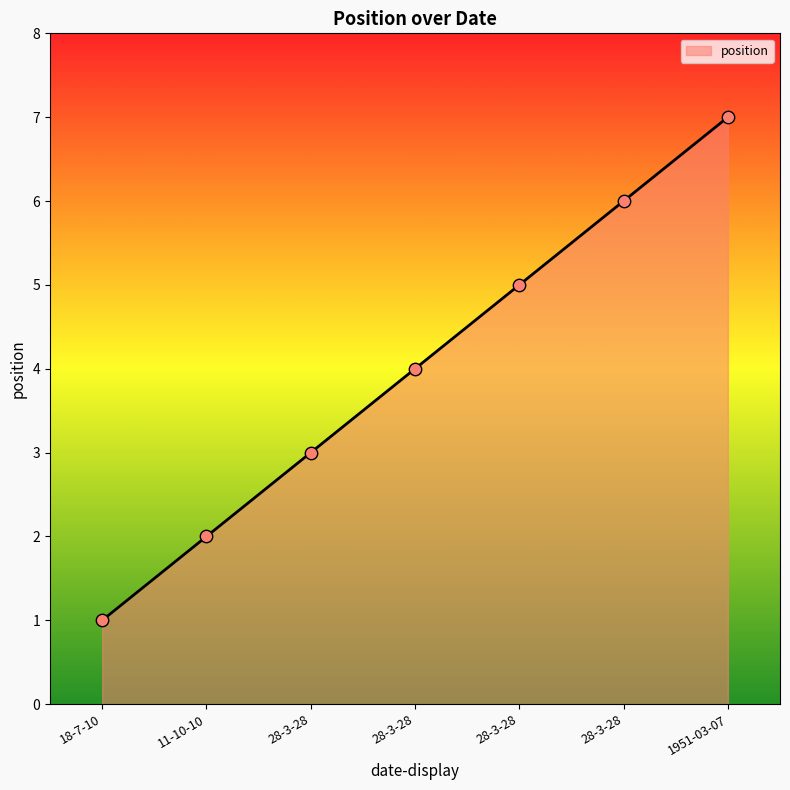

What is the change in value from 28-3-28 to 28-3-28?

+2